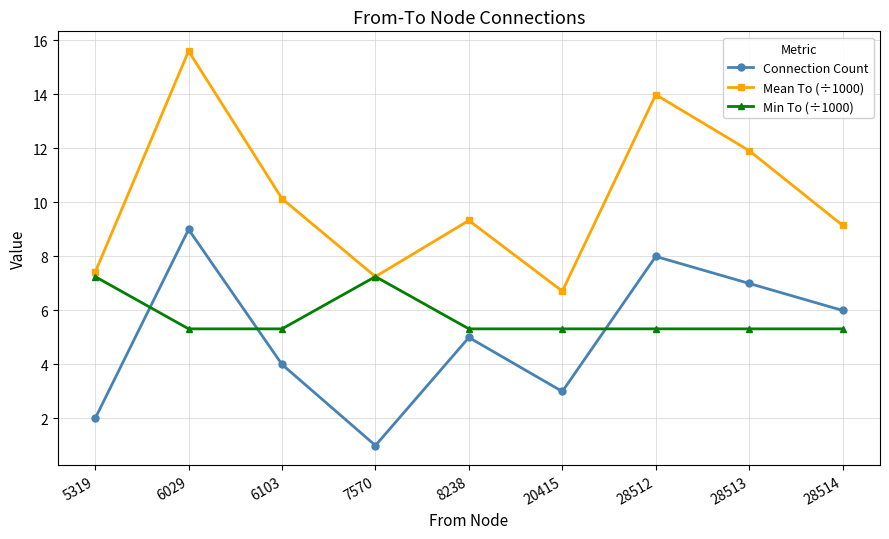

The value of Min To (÷1000) at 5319 is 7.3. True or false?

True